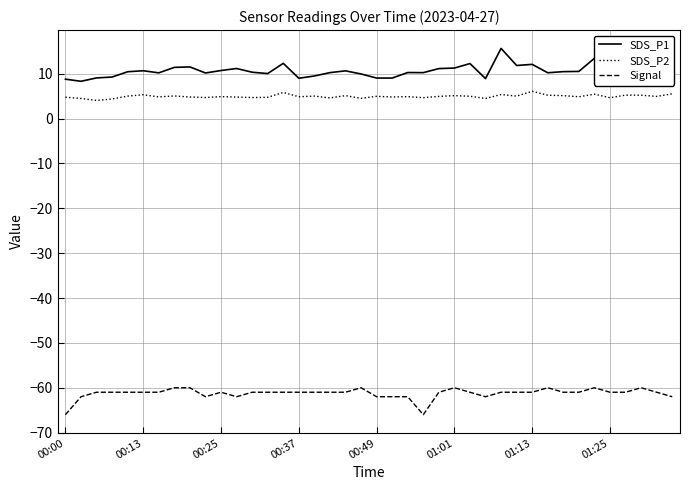

Rank the series by their maximum value, from highest to lowest.

SDS_P1, SDS_P2, Signal